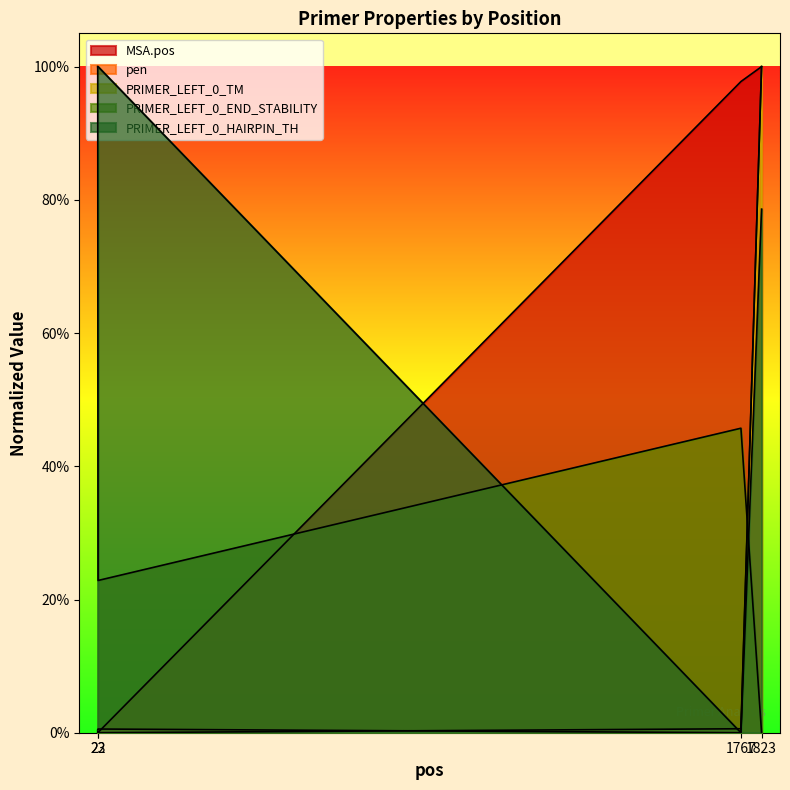

What is the difference between the highest and lowest values at 23?

1.0